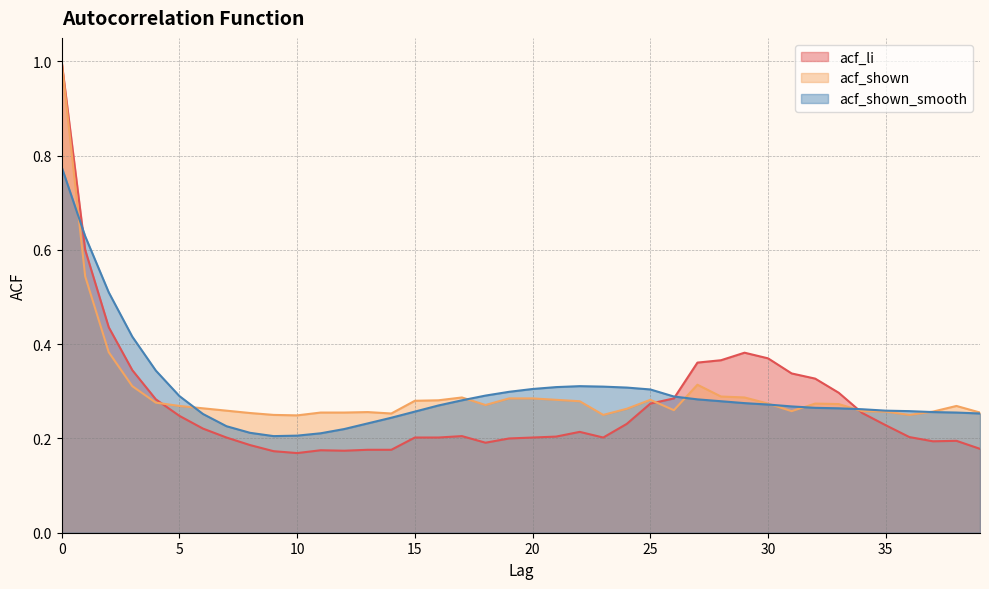

How many interior local peaks does the acf_li series have?

5